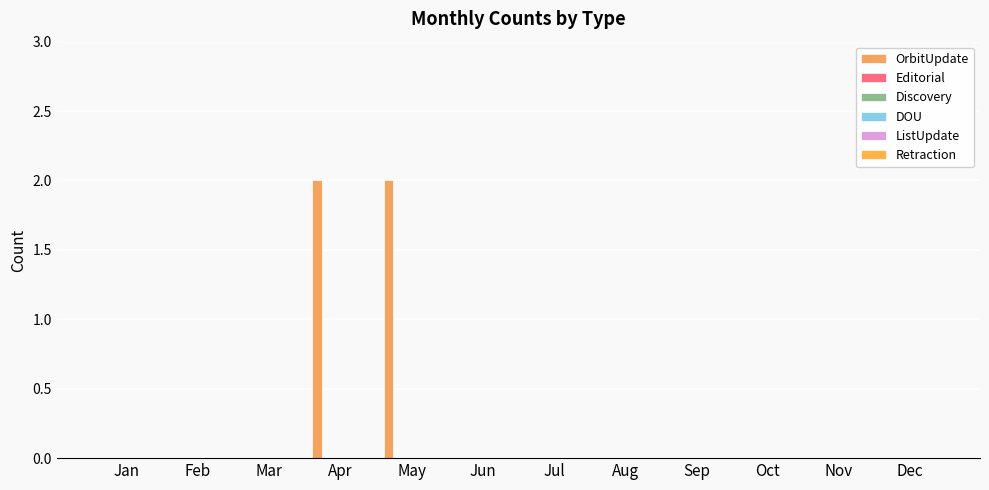

Reading left to right, extract all data points from this chart.

OrbitUpdate: 0	0	0	2	2	0	0	0	0	0	0	0
Editorial: 0	0	0	0	0	0	0	0	0	0	0	0
Discovery: 0	0	0	0	0	0	0	0	0	0	0	0
DOU: 0	0	0	0	0	0	0	0	0	0	0	0
ListUpdate: 0	0	0	0	0	0	0	0	0	0	0	0
Retraction: 0	0	0	0	0	0	0	0	0	0	0	0